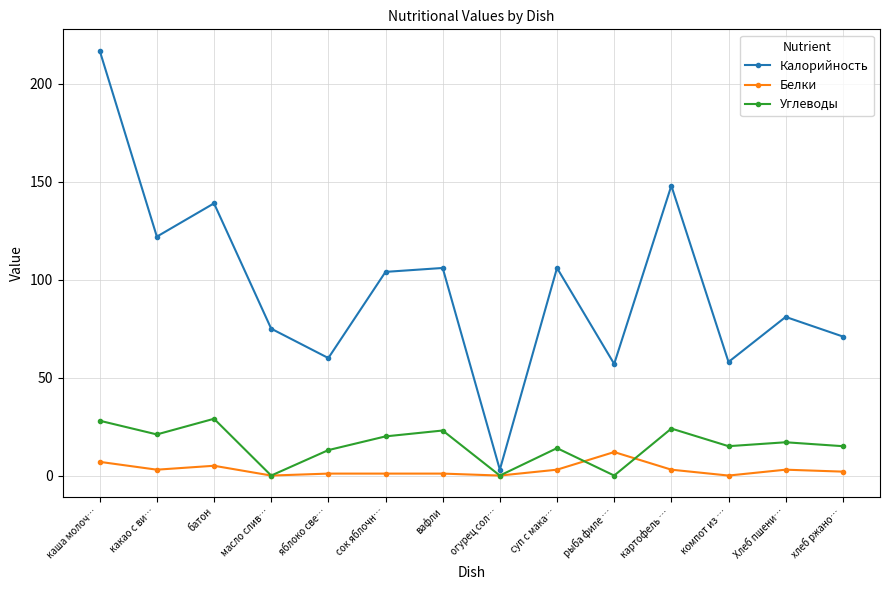

What is the label of the 4th point from the right?

картофель …